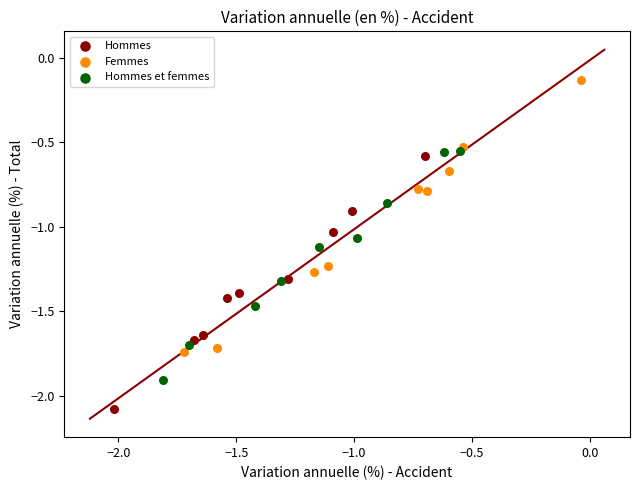

Which series reaches the minimum Y coordinate?

Hommes